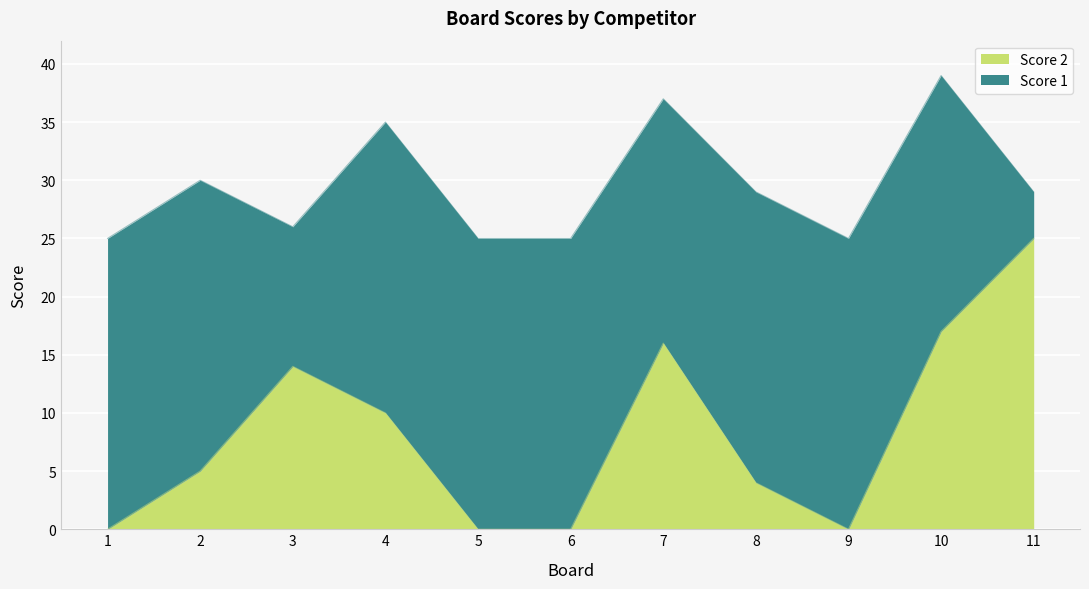

Rank the categories by value from highest to lowest.

11, 10, 7, 3, 4, 2, 8, 1, 5, 6, 9